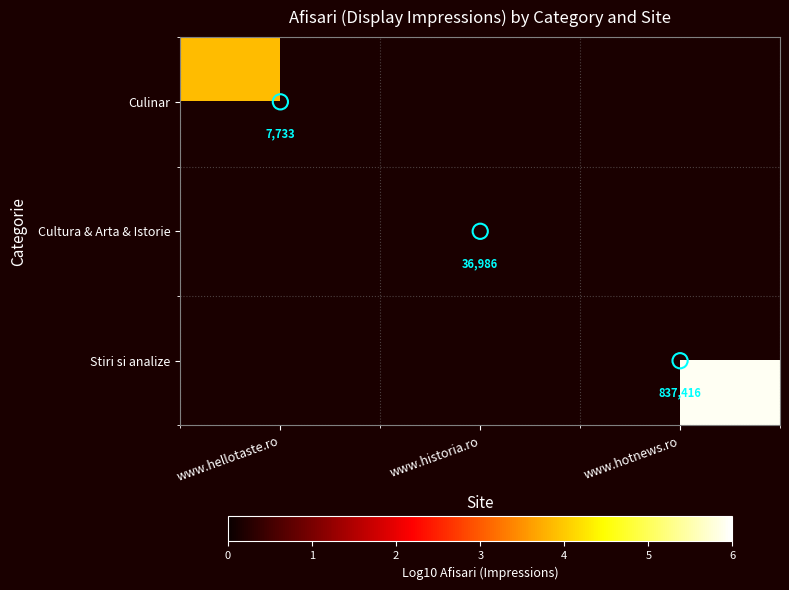

Which series has the widest spread of values?

Culinar